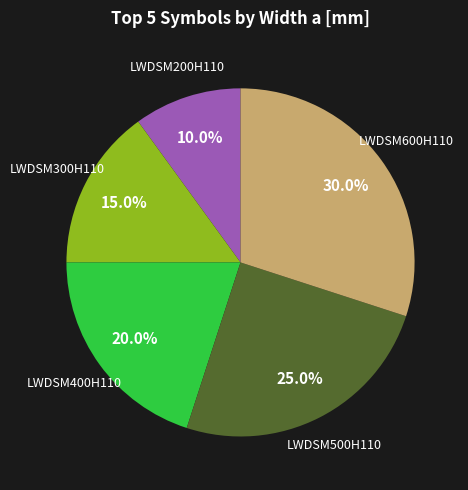

Does any single category account for the majority?

No